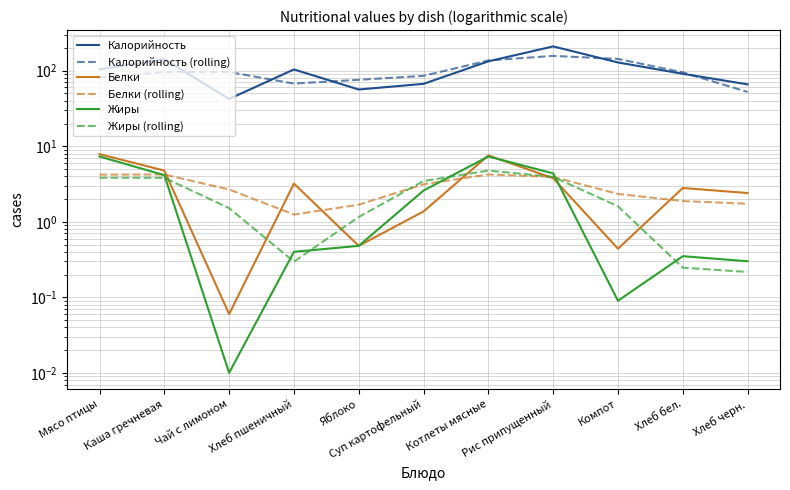

What is the difference between the maximum and minimum values in the Жиры (rolling) series?

4.5